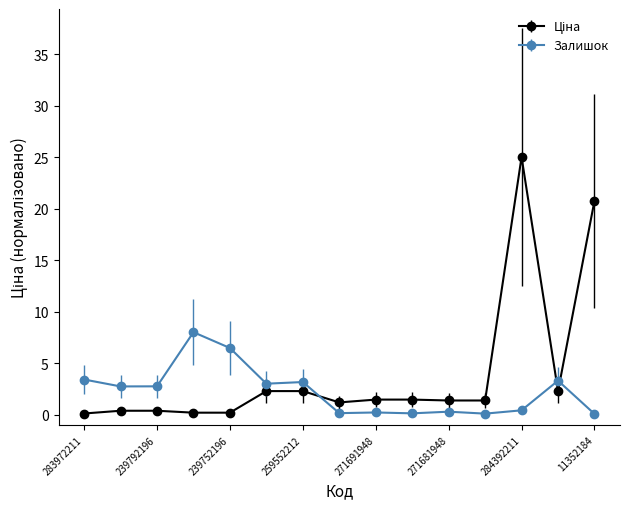

What is the sum of all Залишок values?

34.1